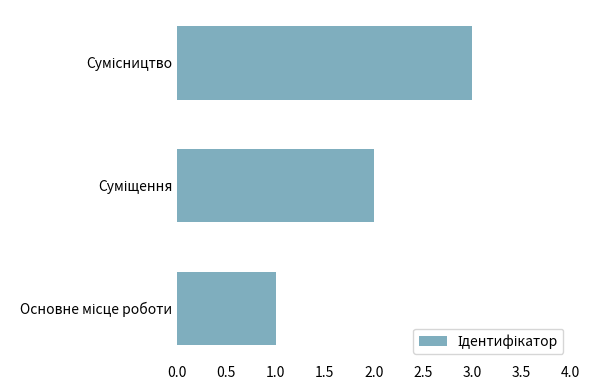

What is the sum of all values?

6